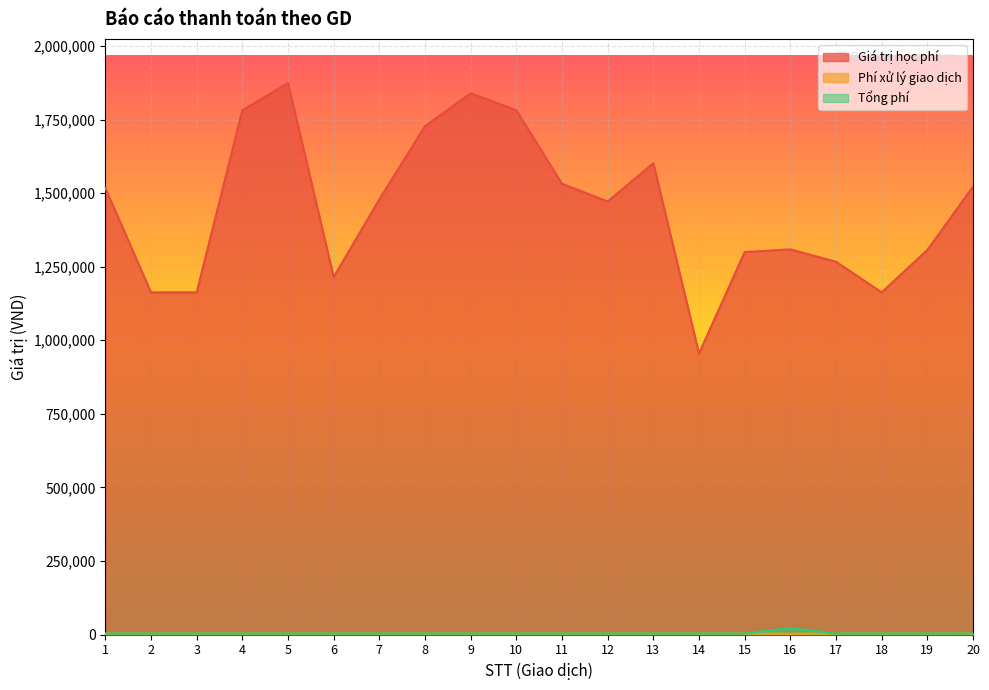

At which label does Giá trị học phí reach its peak?

5